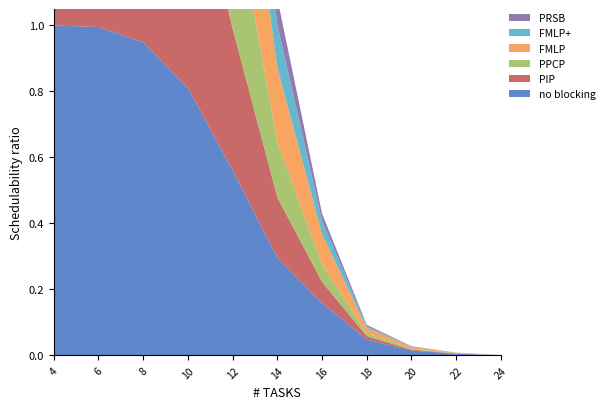

Reading left to right, extract all data points from this chart.

no blocking: 1.0	1.0	0.9	0.8	0.6	0.3	0.2	0.0	0.0	0.0	0.0
PIP: 1.0	1.0	0.9	0.7	0.4	0.2	0.1	0.0	0.0	0.0	0.0
PPCP: 1.0	1.0	0.9	0.7	0.4	0.2	0.1	0.0	0.0	0.0	0.0
FMLP: 1.0	1.0	0.9	0.8	0.5	0.2	0.1	0.0	0.0	0.0	0.0
FMLP+: 1.0	1.0	0.9	0.7	0.3	0.1	0.0	0.0	0.0	0.0	0.0
PRSB: 1.0	1.0	0.8	0.6	0.2	0.1	0.0	0.0	0.0	0.0	0.0